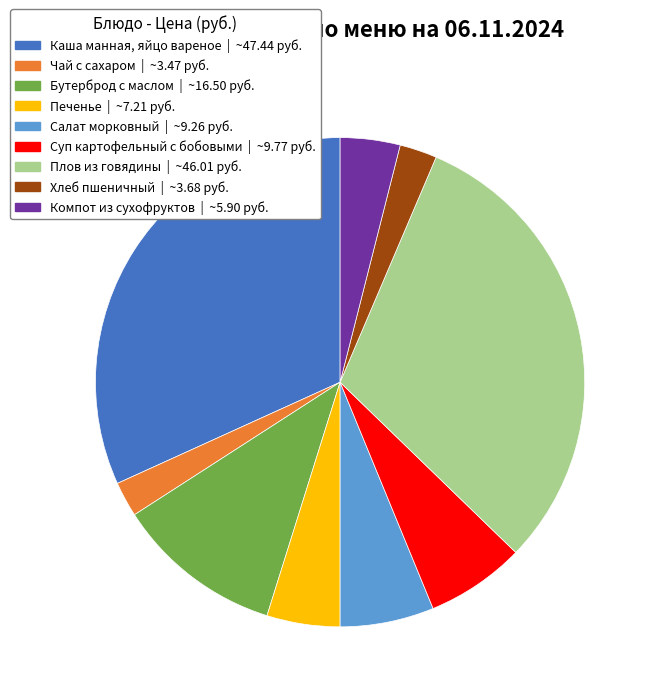

Between Бутерброд с маслом | ~16.50 руб. and Суп картофельный с бобовыми | ~9.77 руб., which is larger?

Бутерброд с маслом | ~16.50 руб.